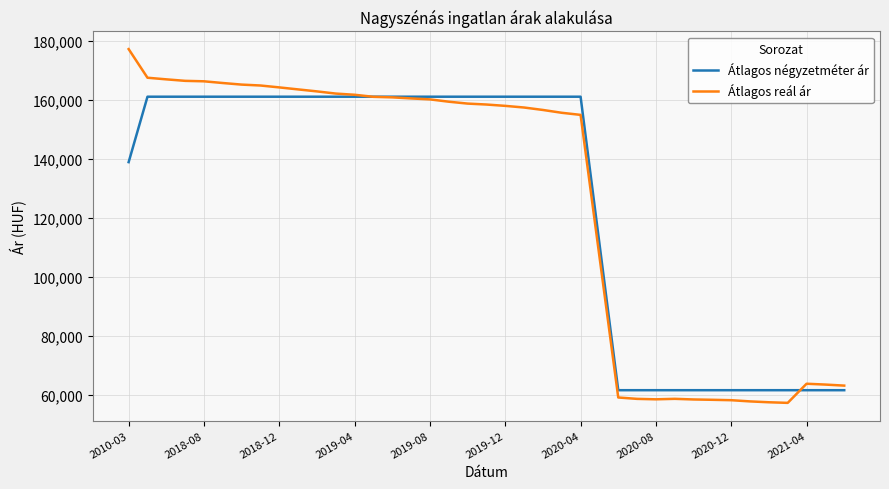

After their last crossing, which series has the higher values: Átlagos reál ár or Átlagos négyzetméter ár?

Átlagos reál ár